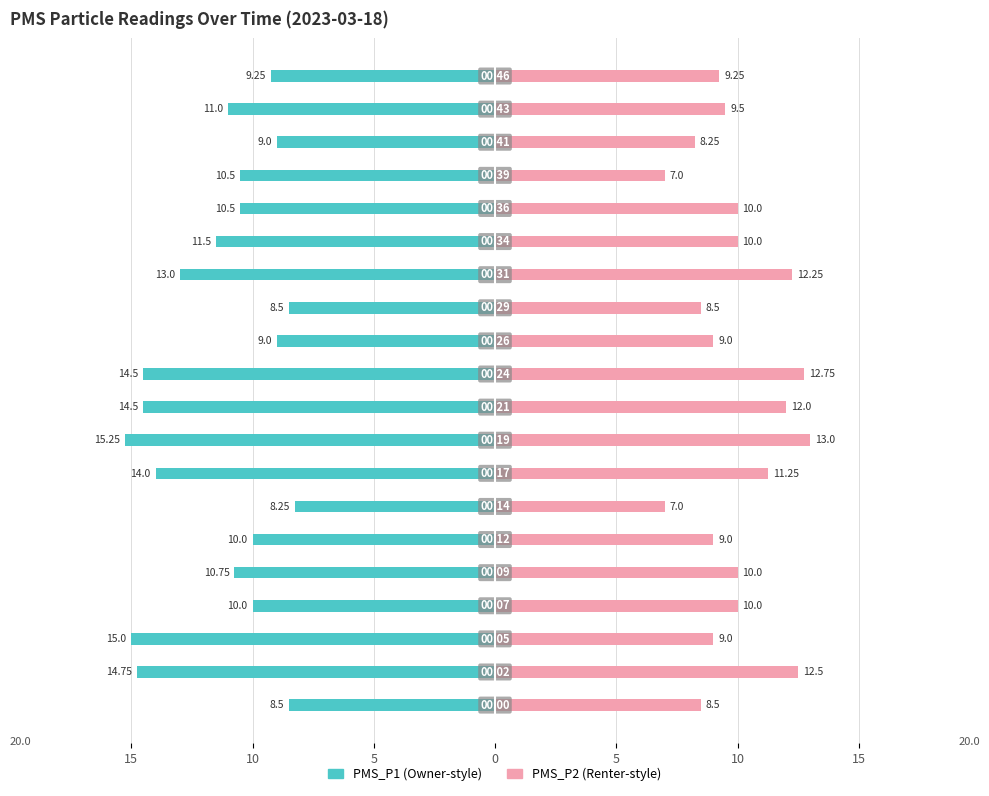

Reading left to right, transcribe all the data shown in this chart.

PMS_P1: -8.5	-14.8	-15.0	-10.0	-10.8	-10.0	-8.2	-14.0	-15.2	-14.5	-14.5	-9.0	-8.5	-13.0	-11.5	-10.5	-10.5	-9.0	-11.0	-9.2
PMS_P2: 8.5	12.5	9.0	10.0	10.0	9.0	7.0	11.2	13.0	12.0	12.8	9.0	8.5	12.2	10.0	10.0	7.0	8.2	9.5	9.2